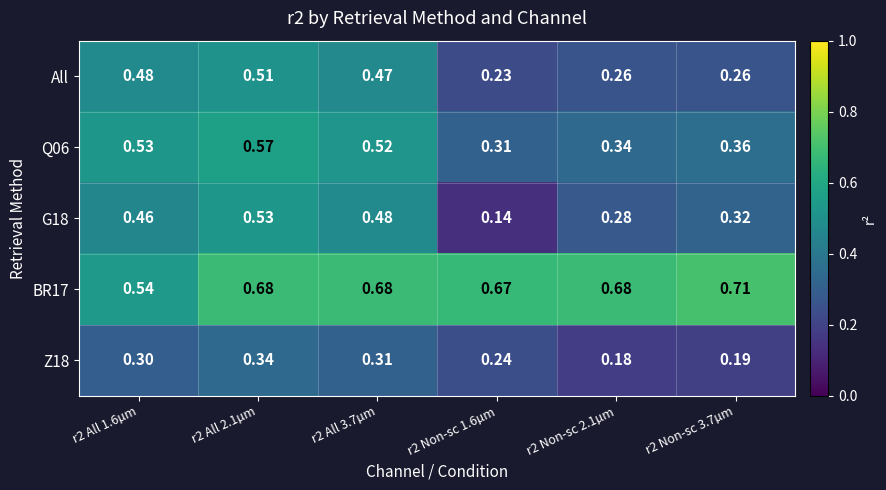

Which series changed the most between r2 All 1.6µm and r2 Non-sc 2.1µm?

All